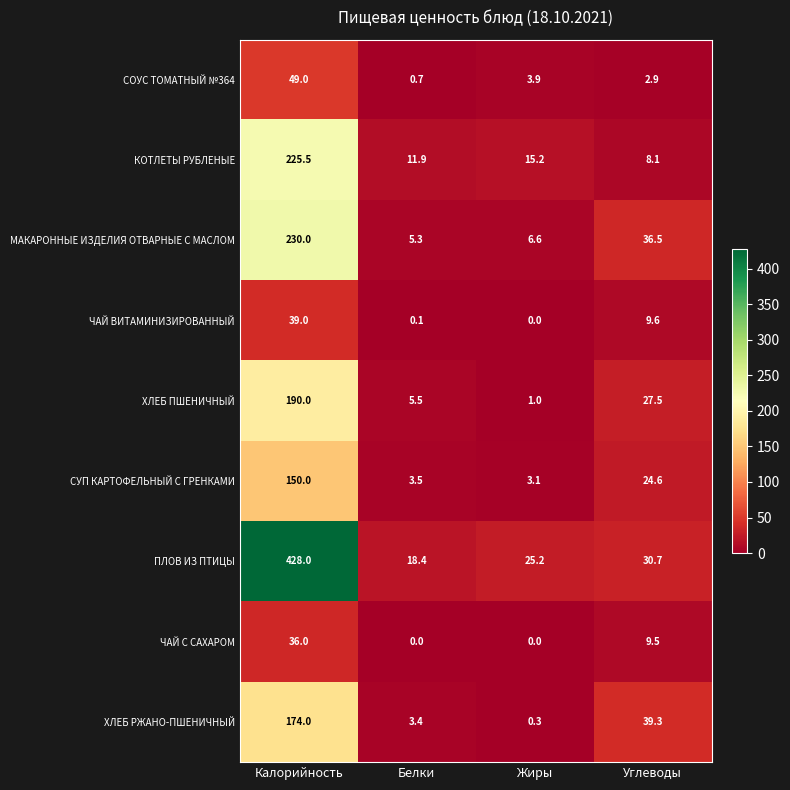

Which series changed the most between Калорийность and Углеводы?

ПЛОВ ИЗ ПТИЦЫ